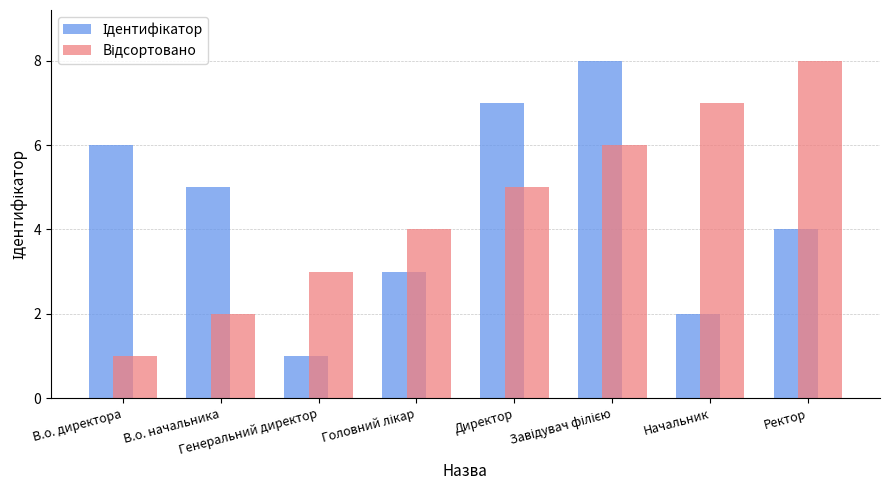

How many bars are there in each group?

2